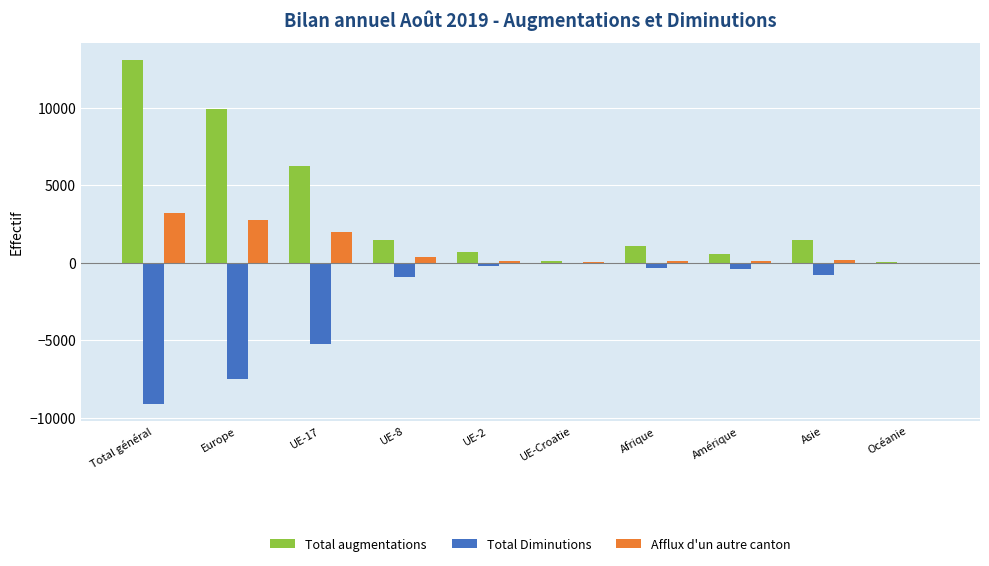

What is the average value of the Total Diminutions series?

-2466